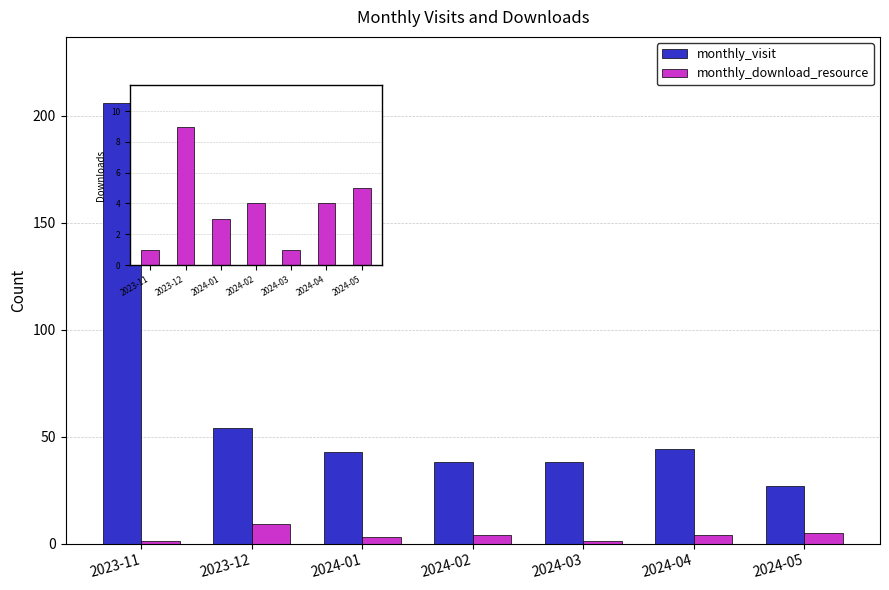

How many data points does each series have?

7